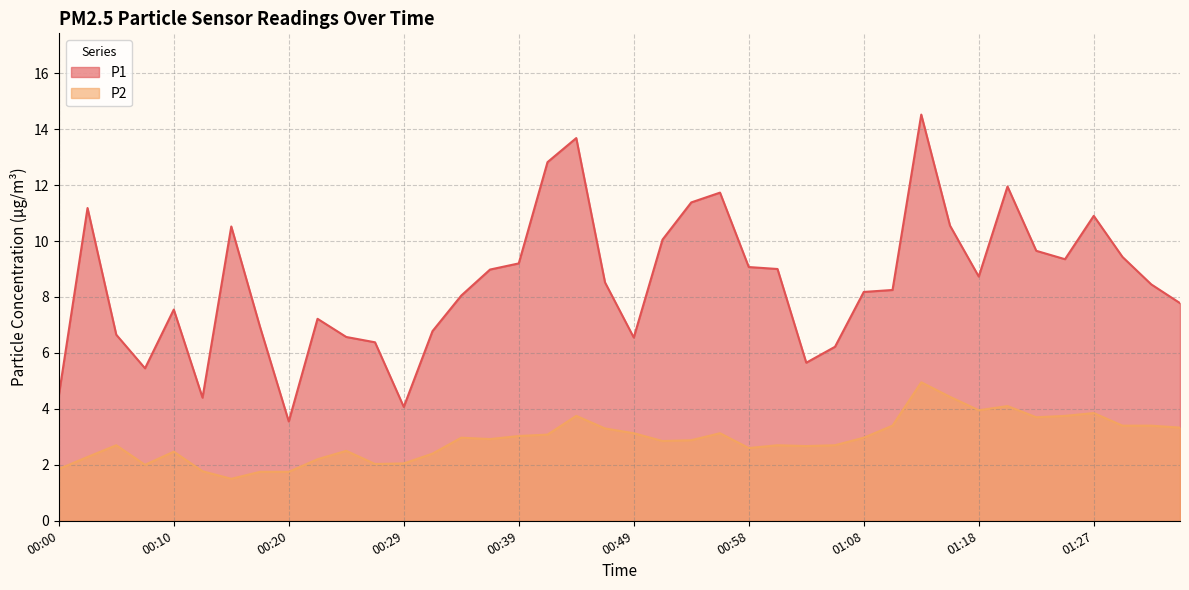

True or false: P1 and P2 cross at least once.

False